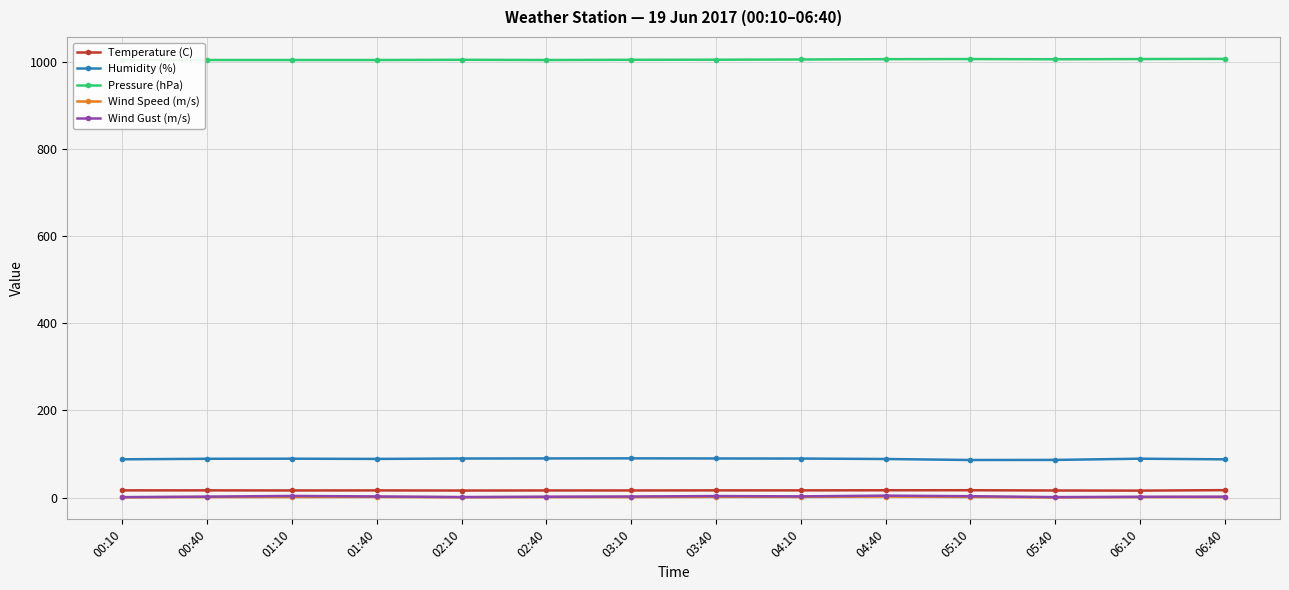

At which label is Temperature (C) closest to 16?

06:10